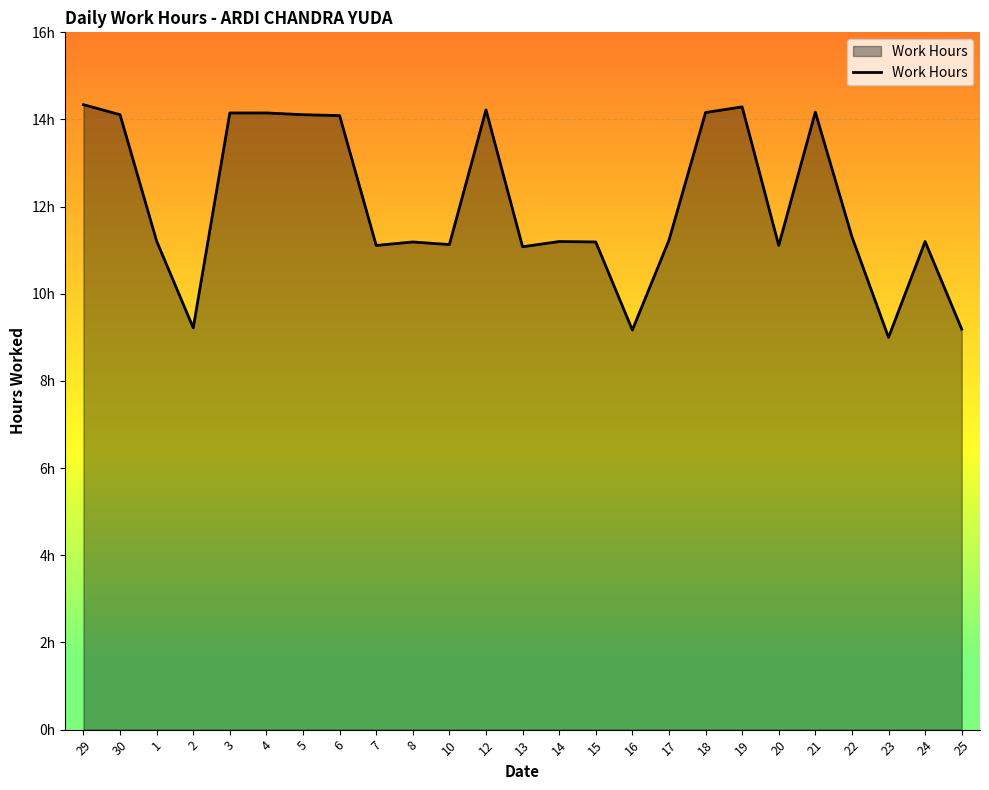

What is the minimum value shown in the chart?

9.0